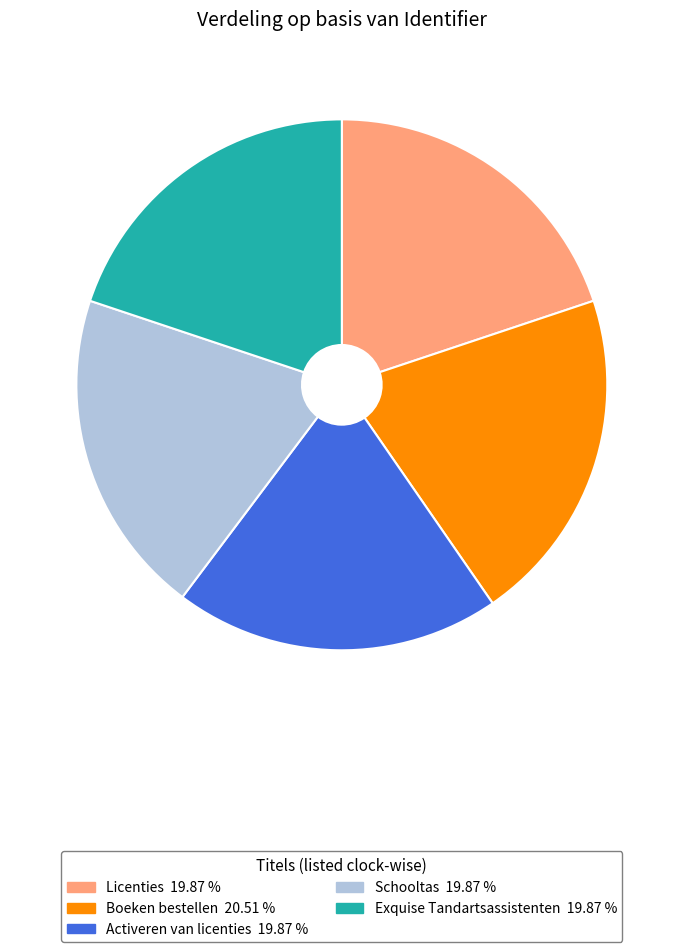

Approximately how many times larger is the value at Boeken bestellen compared to Activeren van licenties?

1.0